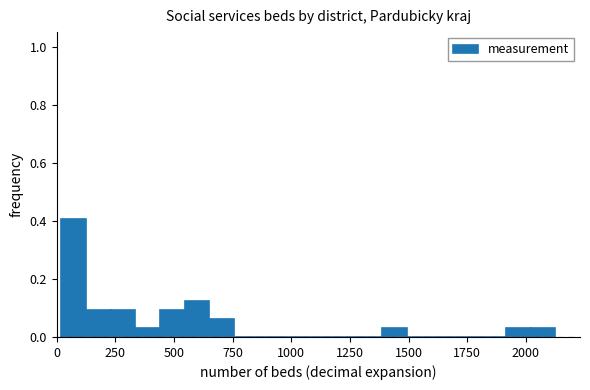

Read against the x-axis, roughly where is the centre of the tallest bar?

50